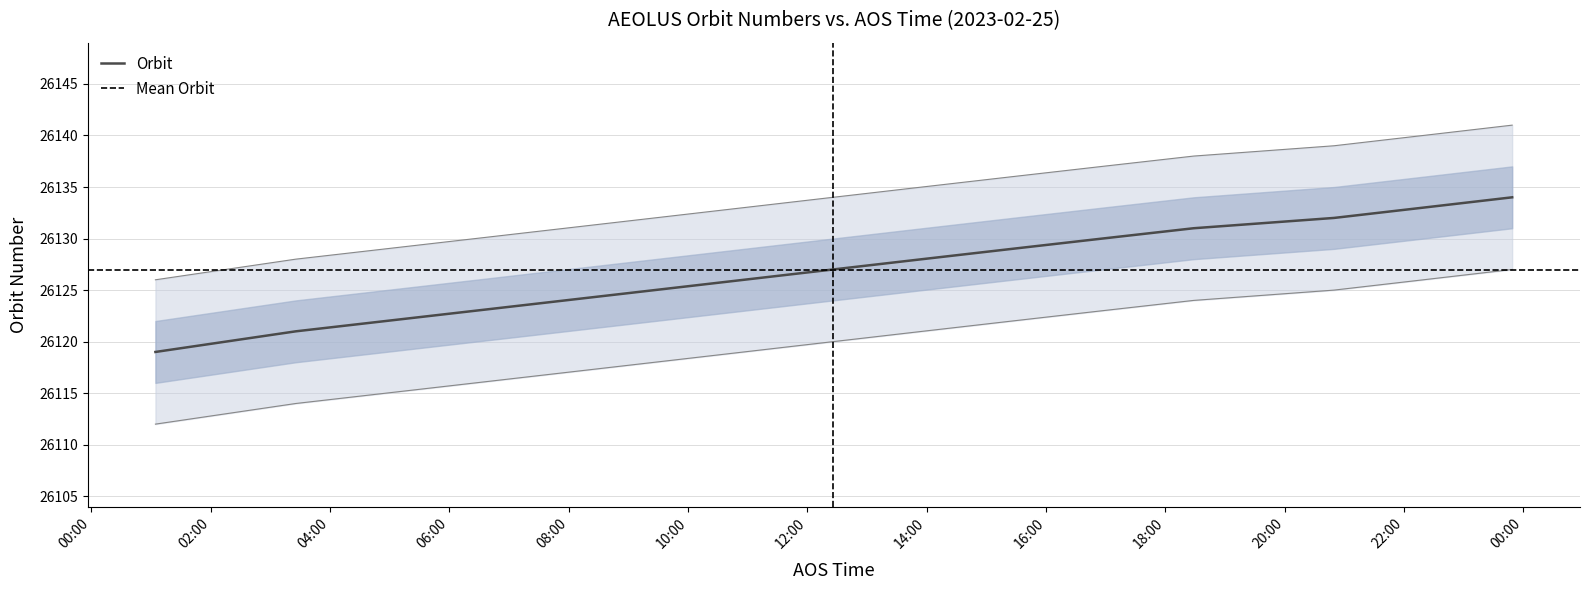

Rank the categories by value from lowest to highest.

2023-02-25 01:04:24, 2023-02-25 03:25:27, 2023-02-25 04:55:50, 2023-02-25 06:26:09, 2023-02-25 07:56:20, 2023-02-25 09:26:18, 2023-02-25 10:56:04, 2023-02-25 12:25:44, 2023-02-25 13:55:31, 2023-02-25 15:25:45, 2023-02-25 16:56:39, 2023-02-25 18:28:24, 2023-02-25 20:49:36, 2023-02-25 22:19:24, 2023-02-25 23:48:42